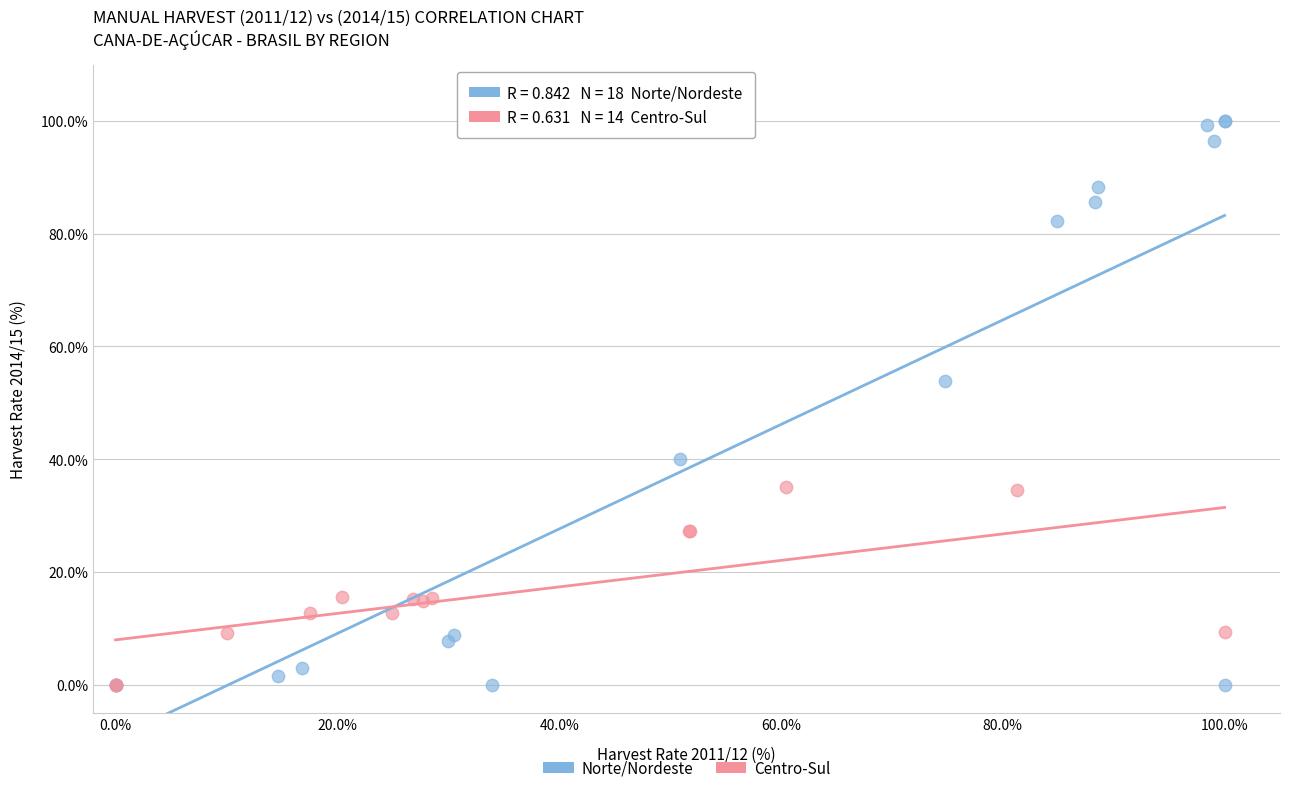

Which series contains the highest Y value?

Norte/Nordeste